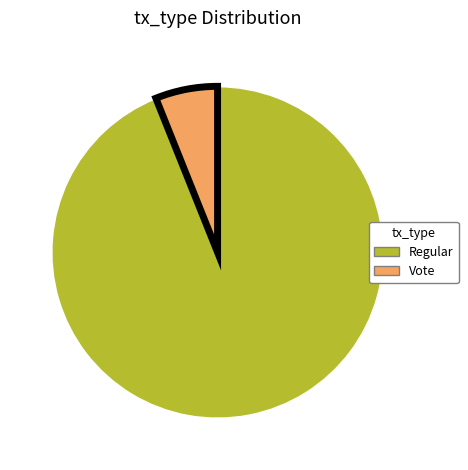

The Vote slice represents 6% of the pie. True or false?

True